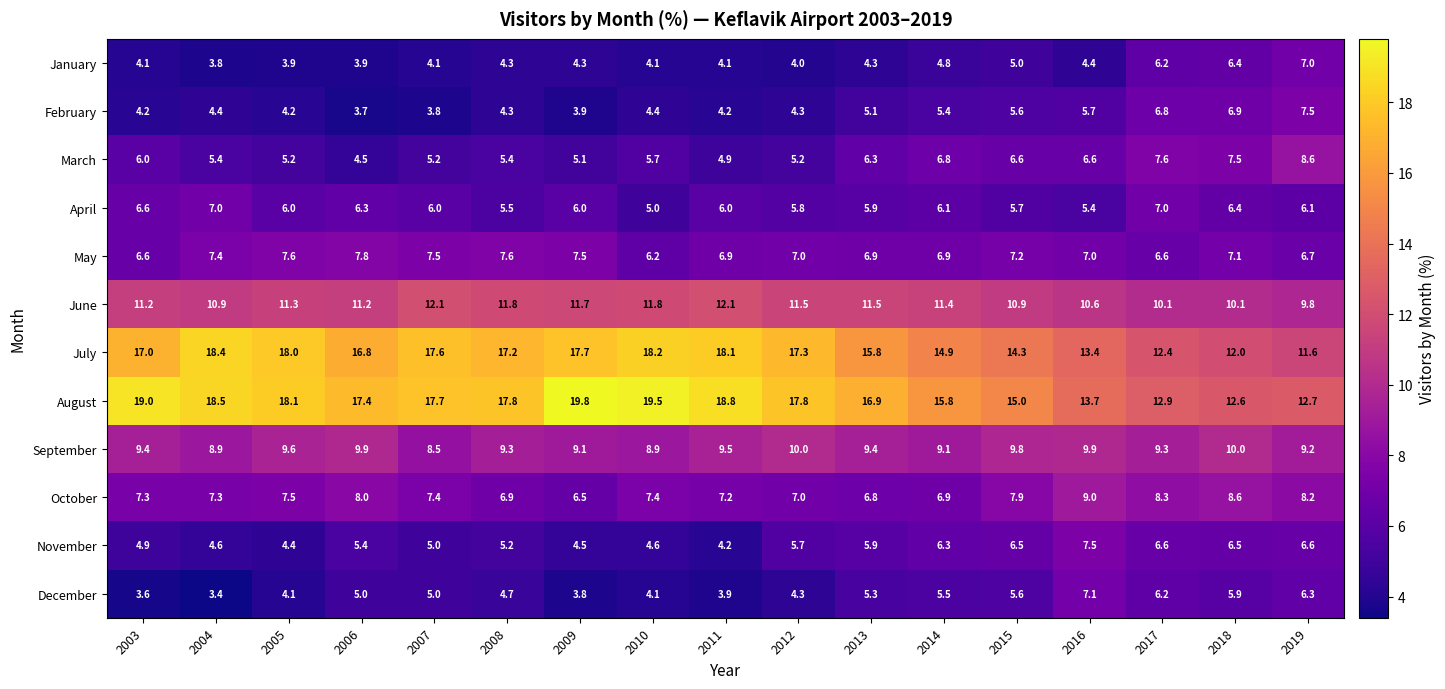

What is the sum of the August values at 2005 and 2003?

37.1